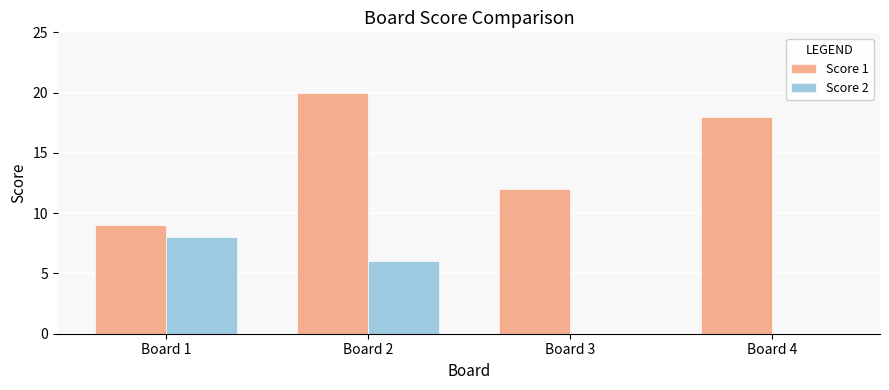

Reading left to right, what are all the values shown in this chart?

Score 1: Board 1=9	Board 2=20	Board 3=12	Board 4=18
Score 2: Board 1=8	Board 2=6	Board 3=0	Board 4=0